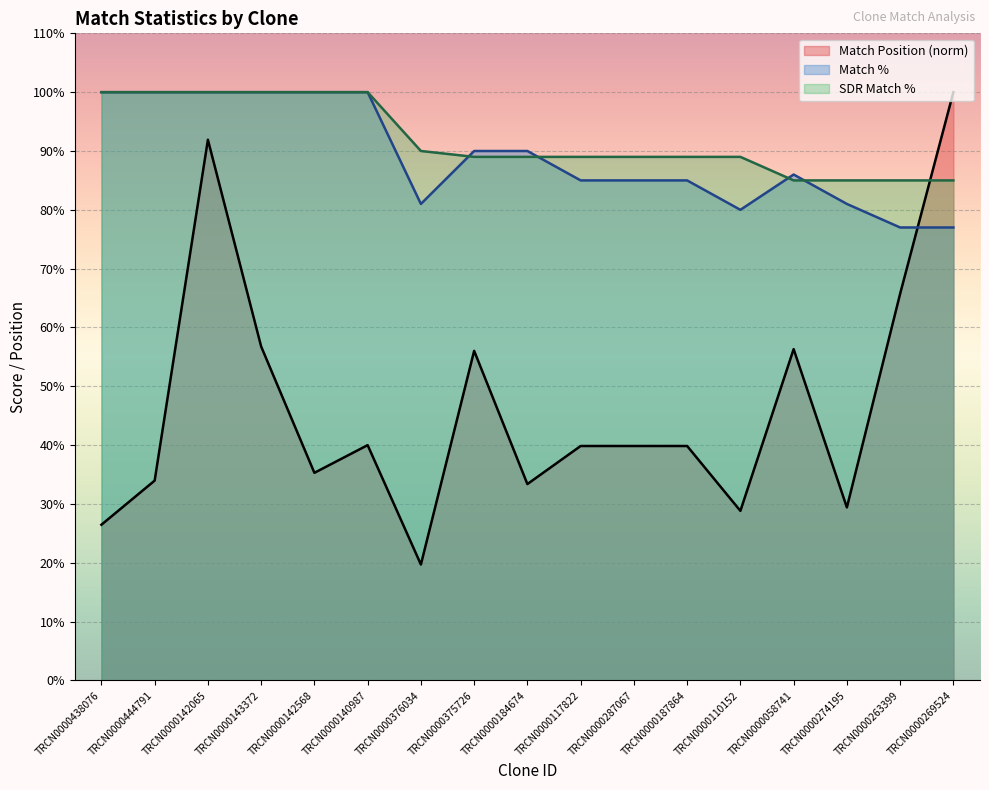

What is the label of the 17th point from the right?

TRCN0000438076